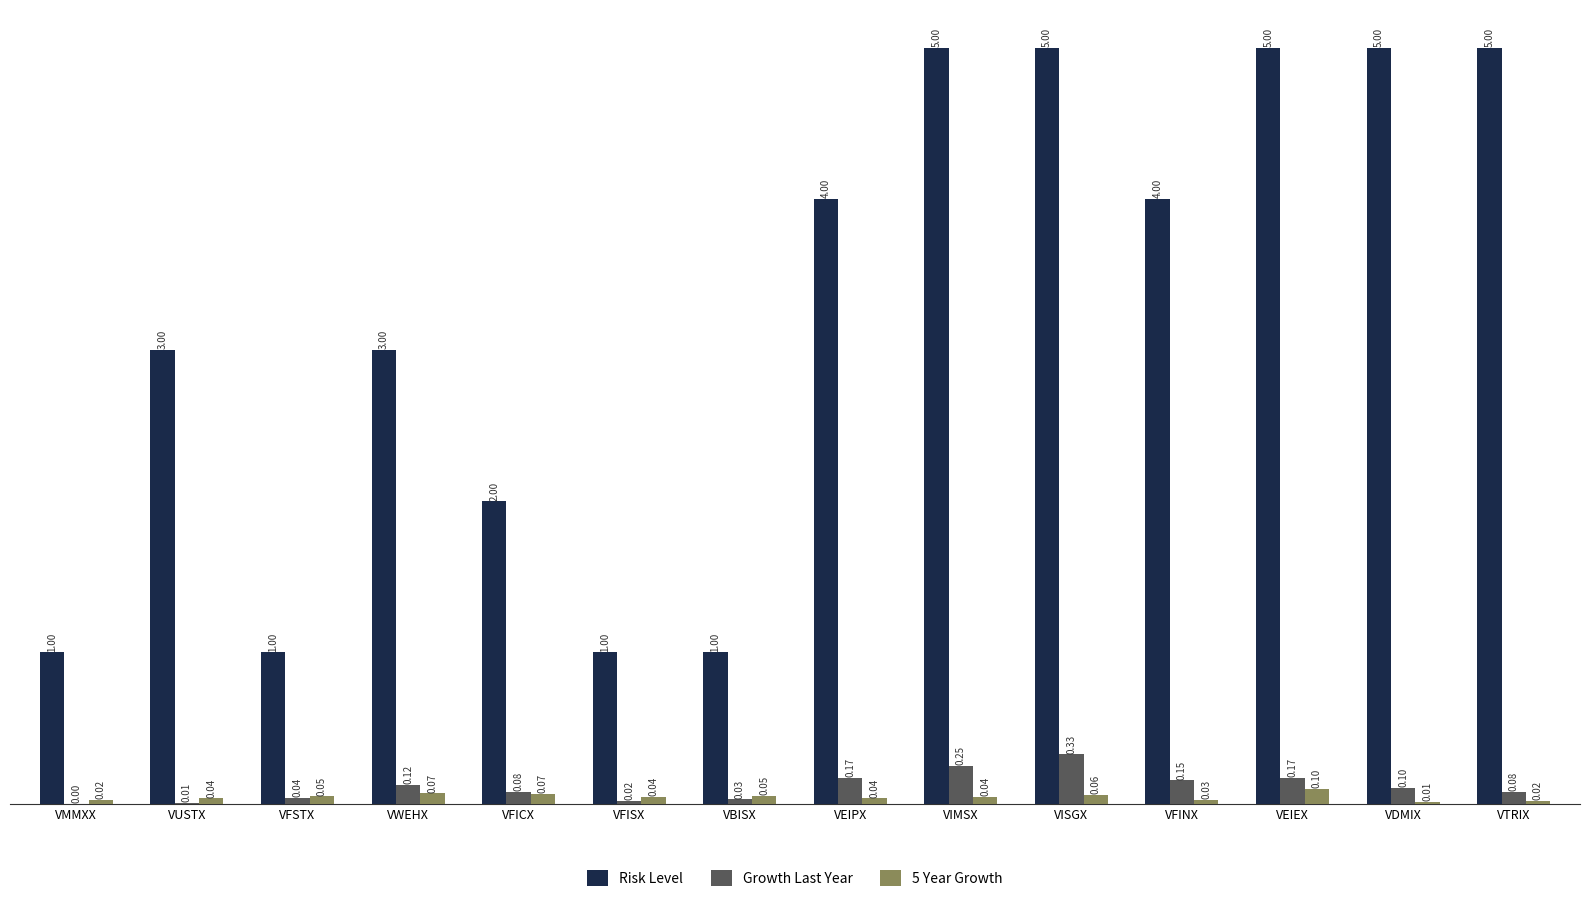

What is the total value across all series at VISGX?

5.4